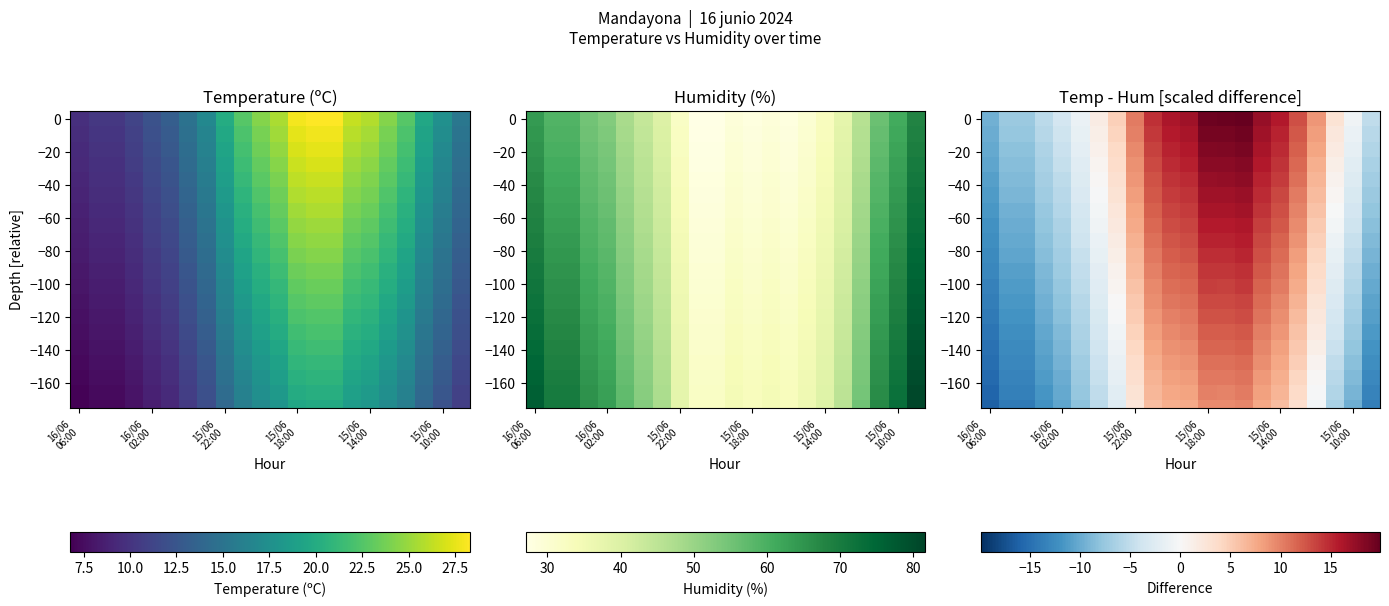

At how many categories does at least one series exceed -14?

22